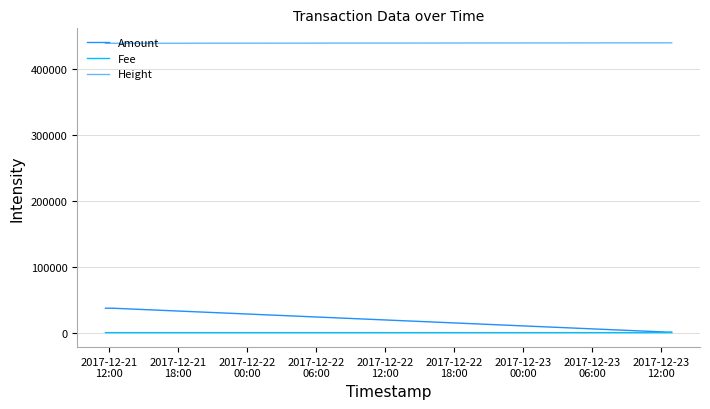

Which series has the largest range (max minus min)?

Amount